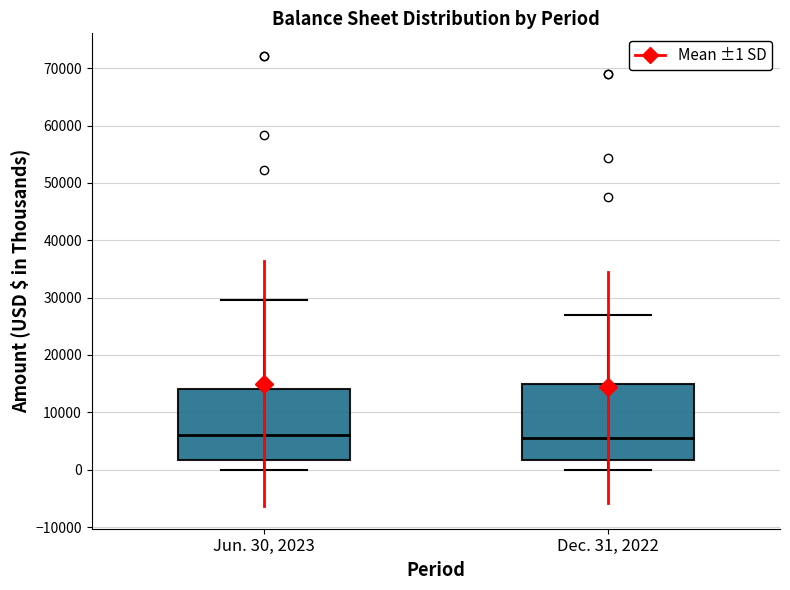

Reading left to right, transcribe this box plot: for each box, give where its median line is, the range the box spans, and where its two whiskers end, as read against the y-axis. The values are not printed on the chart, so give them approximately, as read against the axis.

Jun. 30, 2023: median 6000, box 2000 to 14000, whiskers 0 to 30000
Dec. 31, 2022: median 5000, box 2000 to 15000, whiskers 0 to 27000